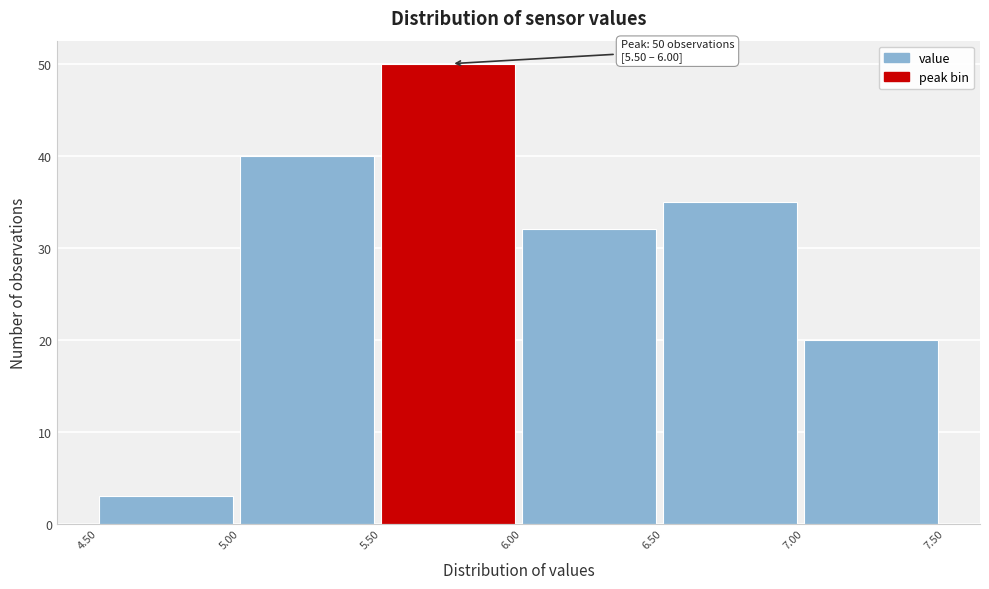

Over which range of the x-axis is the bar tallest?

5.50 to 6.00